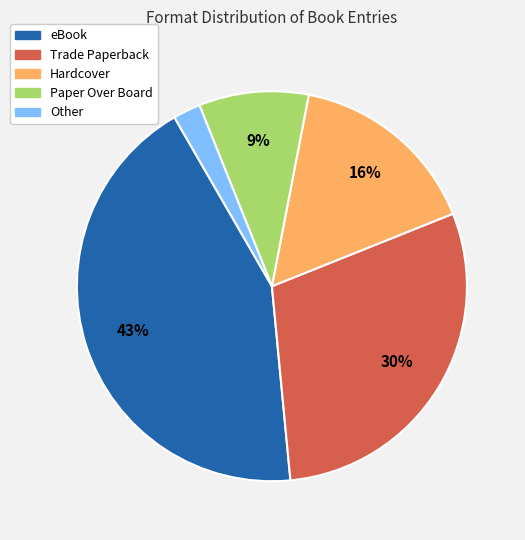

Is it true that Trade Paperback is 30% of the pie?

True